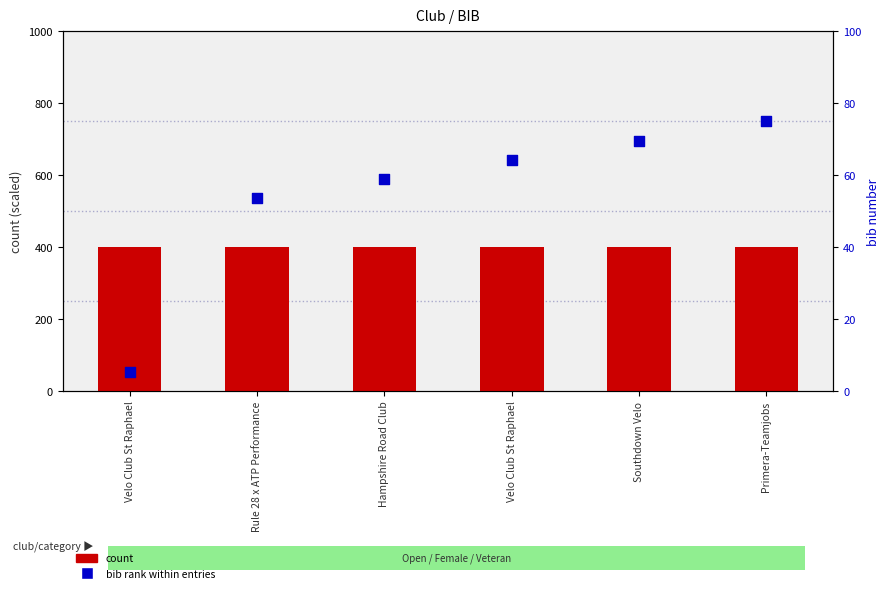

What are all the series names shown in the legend?

count, bib rank within entries